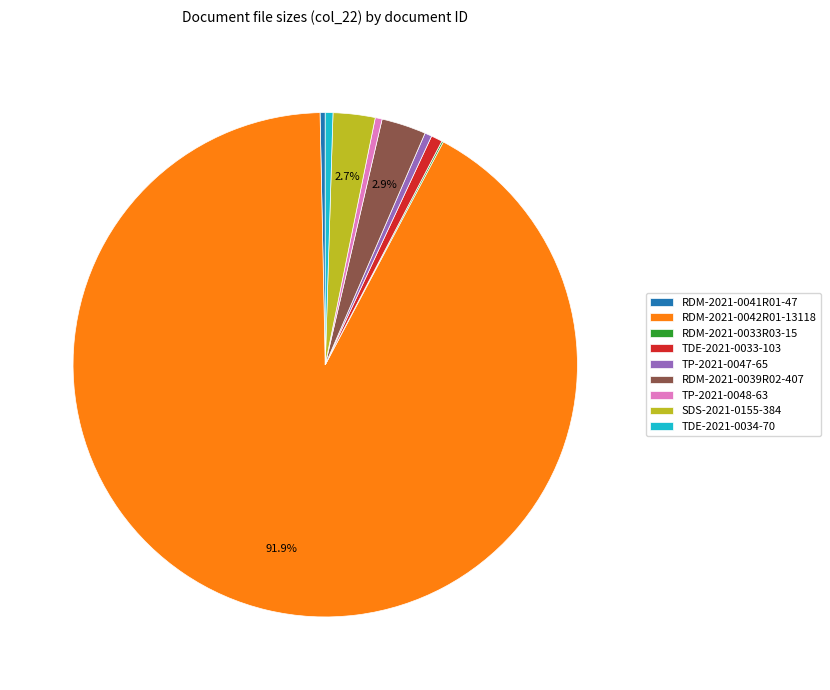

Do SDS-2021-0155 and RDM-2021-0041R01 together represent more than half of the pie?

No